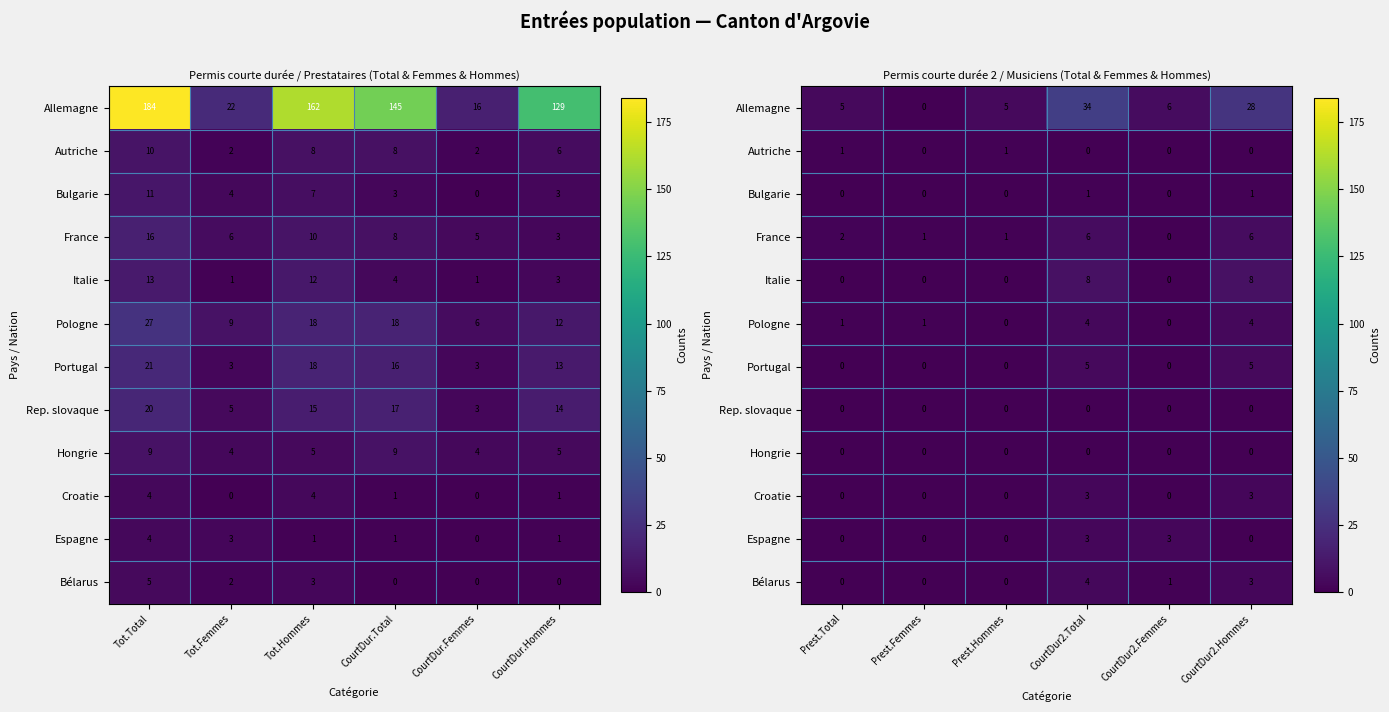

What is the sum of all Espagne values?

6